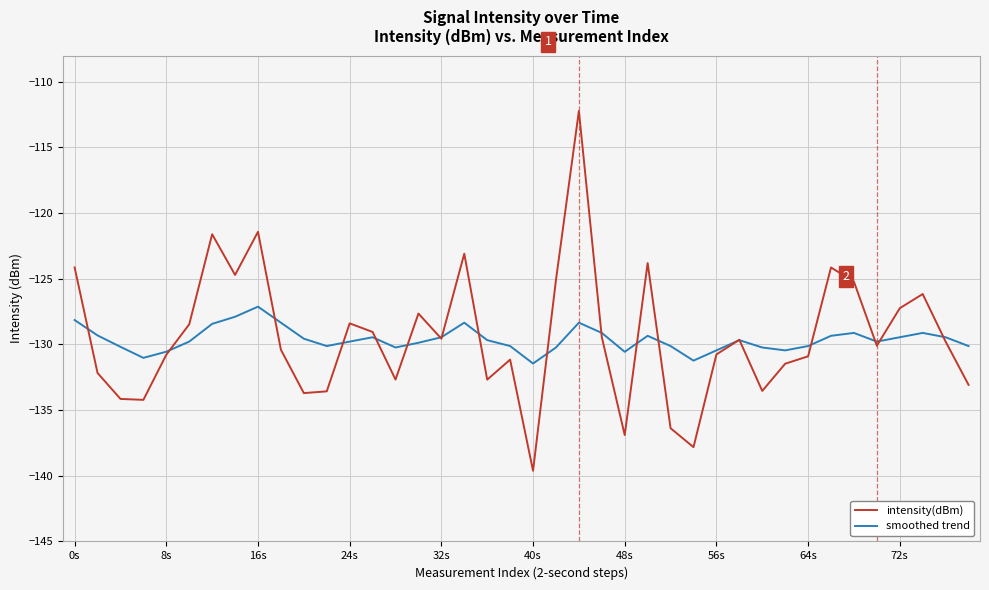

Rank the series by their maximum value, from lowest to highest.

smoothed trend, intensity(dBm)